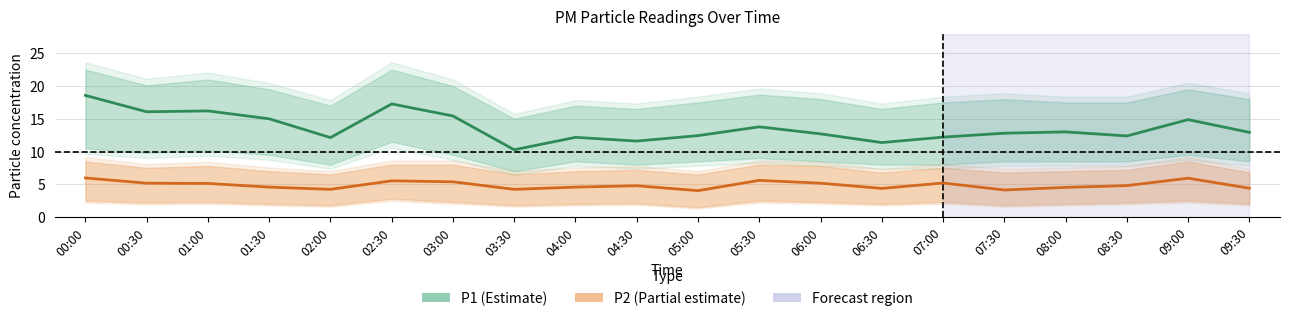

True or false: P2 and P1 cross at least once.

False